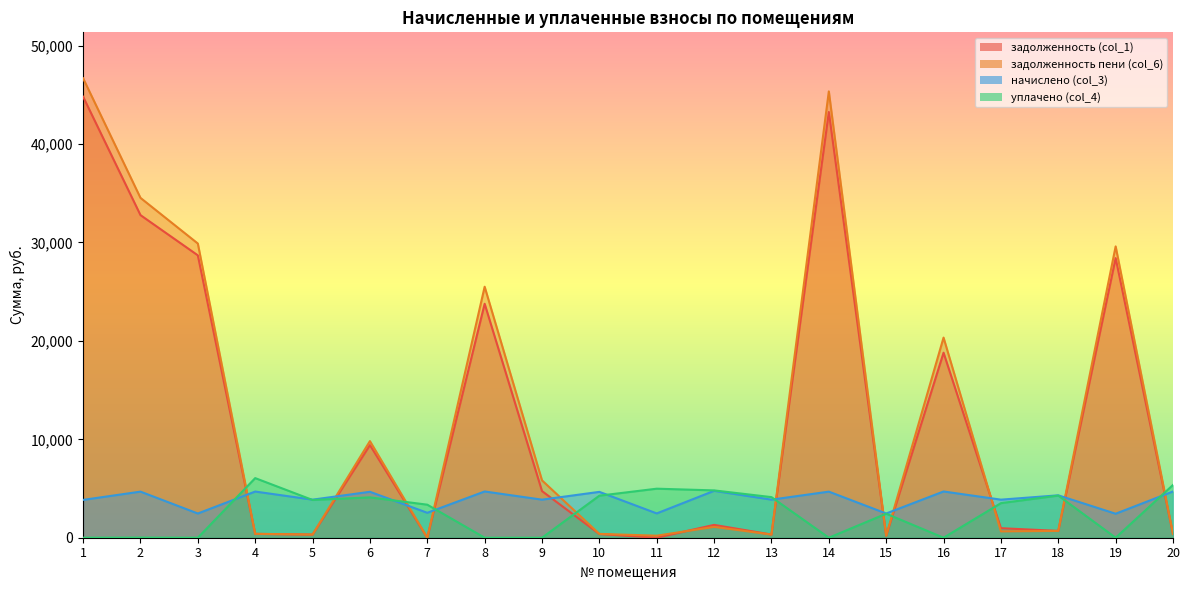

Which category has the lowest value in the начислено (col_3) series?

19